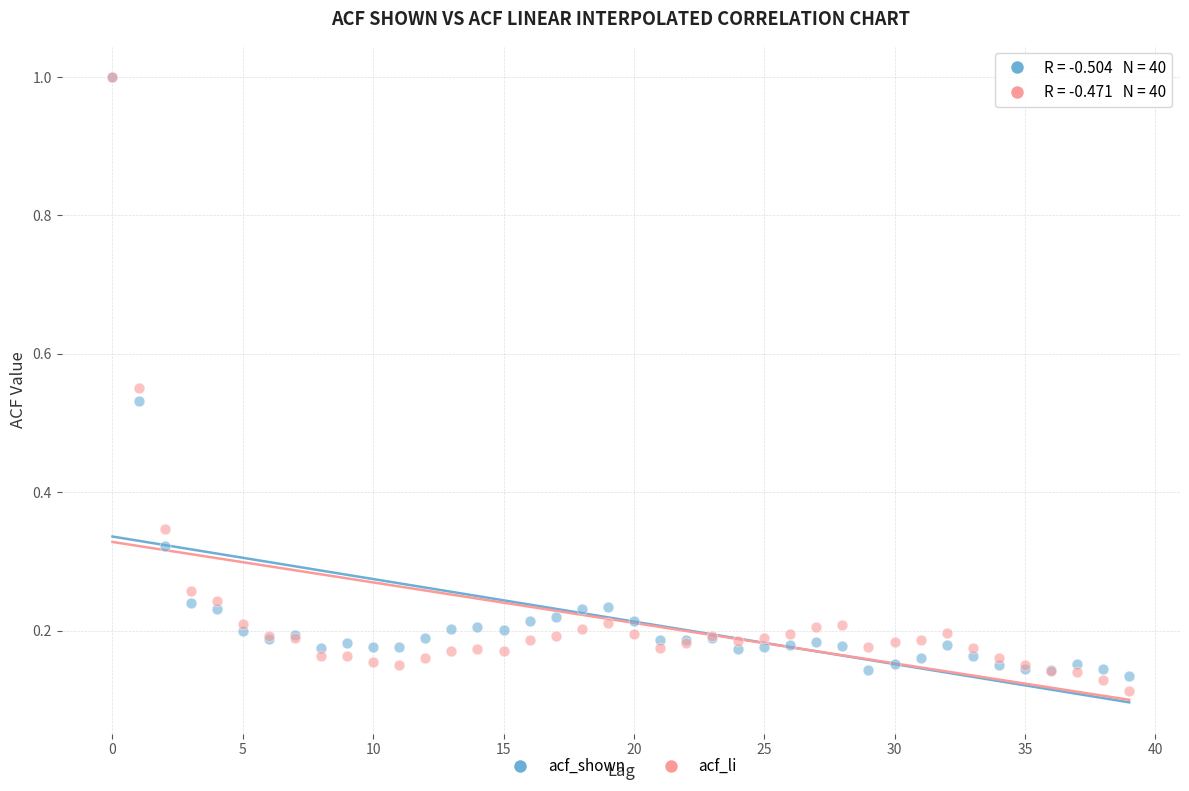

What are all the series names shown in the legend?

acf_shown, acf_li